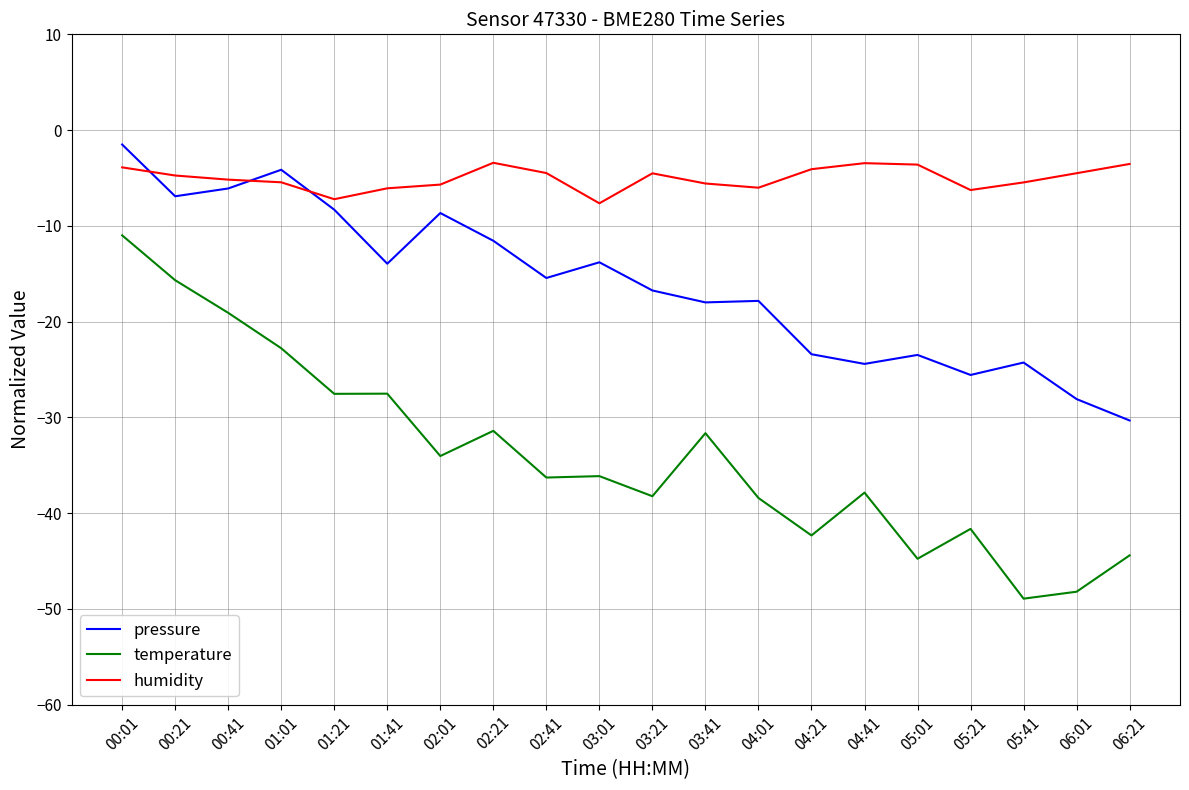

Rank the series at 05:41 from highest to lowest value.

humidity, pressure, temperature